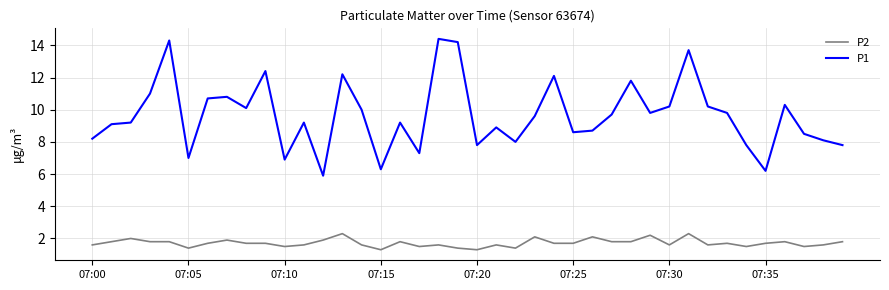

True or false: P2 has more than 1 interior local peaks.

True